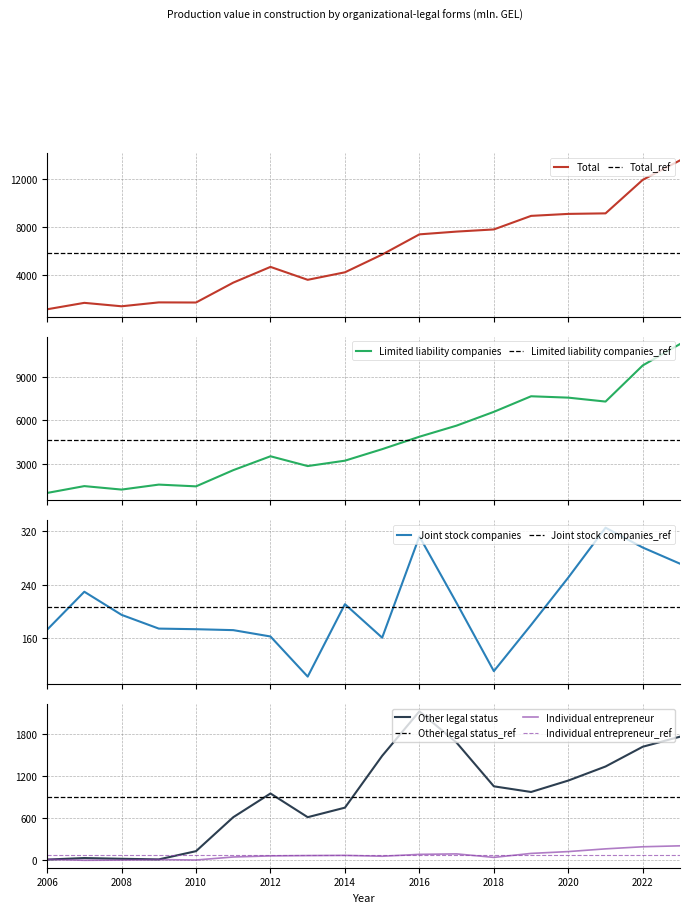

At 2019, list the series in order from largest to smallest.

Total, Limited liability companies, Other legal status, Joint stock companies, Individual entrepreneur